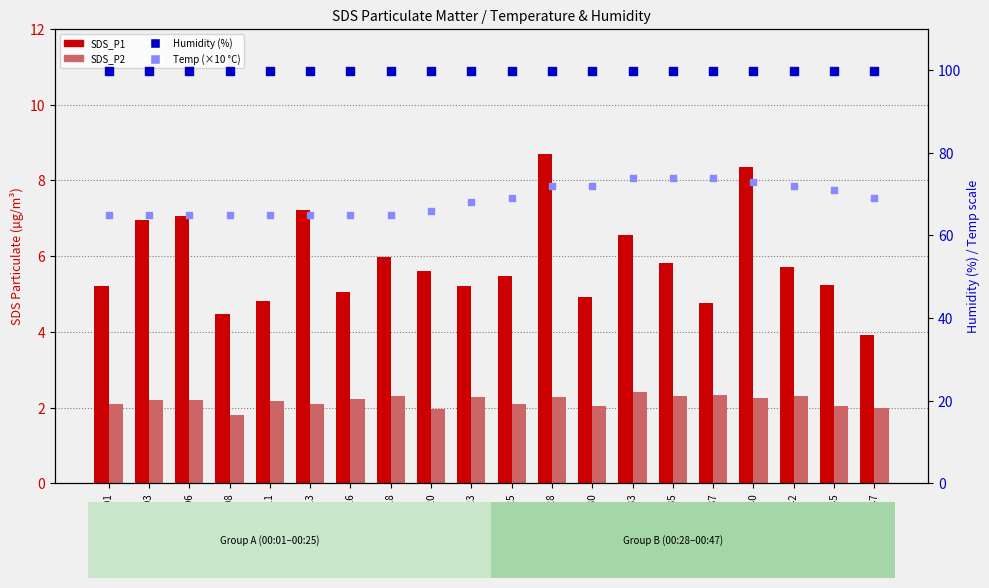

Is the value of Temp (×10 °C) at 00:47 greater than the value of Humidity (%) at 00:01?

No